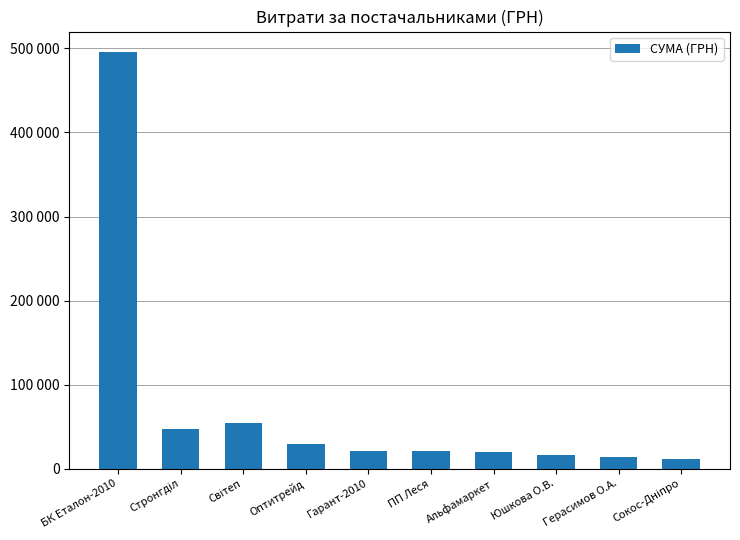

What is the label of the 1st bar from the right?

Сокос-Дніпро